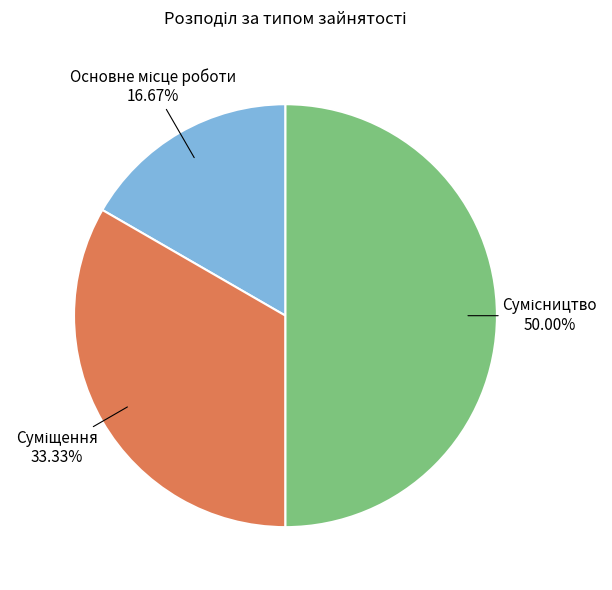

Approximately how many times larger is the value at Суміщення compared to Основне місце роботи?

2.0